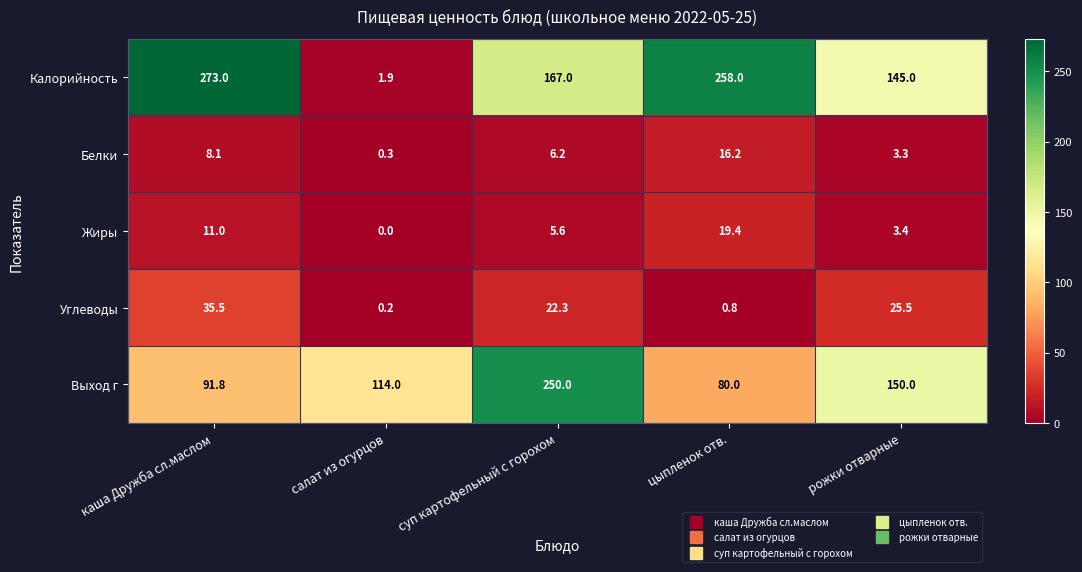

How many data points does each series have?

5